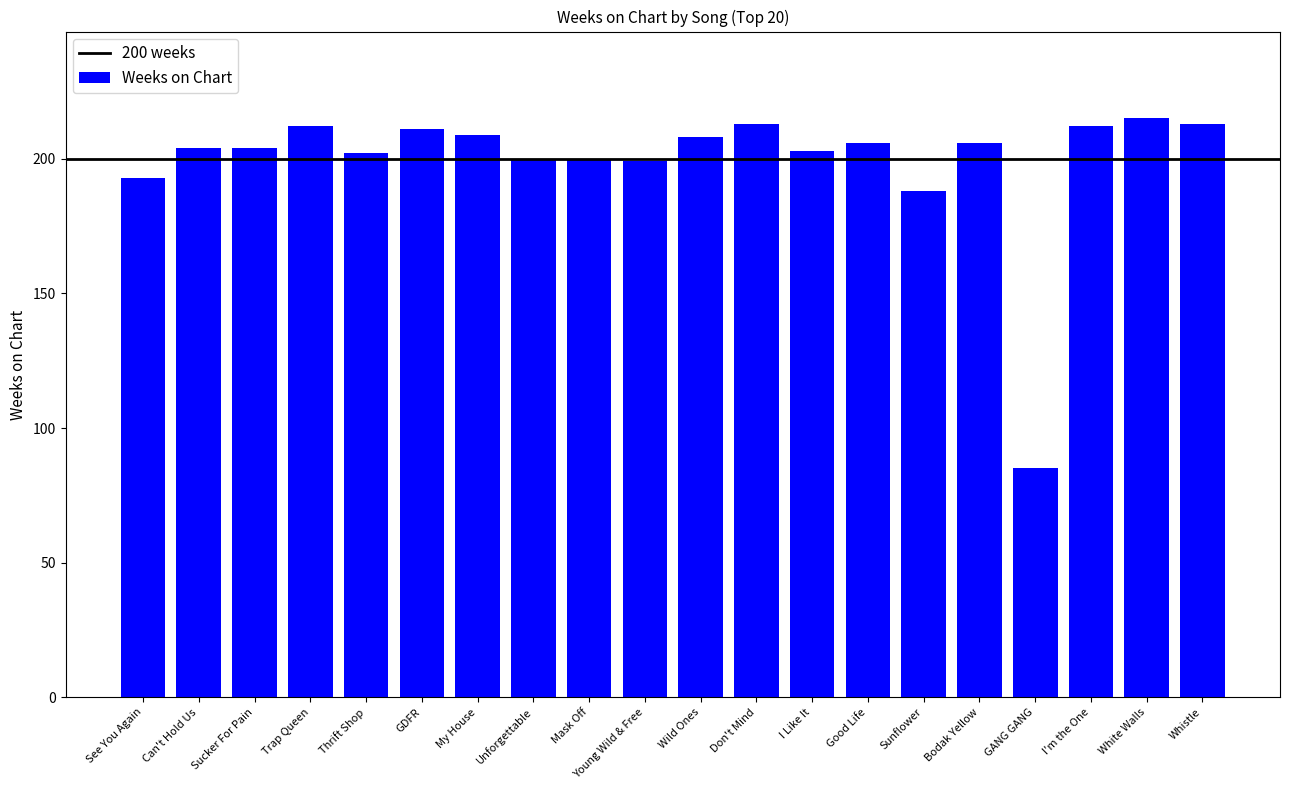

Are the bars grouped side by side (vs. stacked)?

No